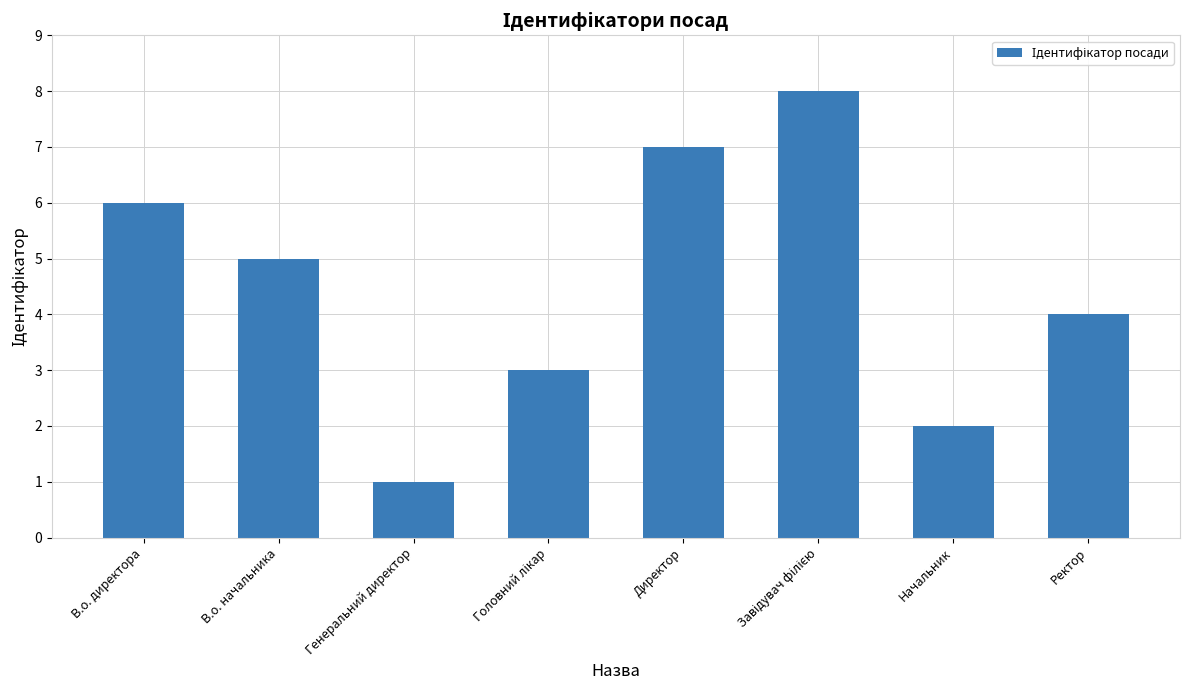

What is the label of the 8th bar from the left?

Ректор